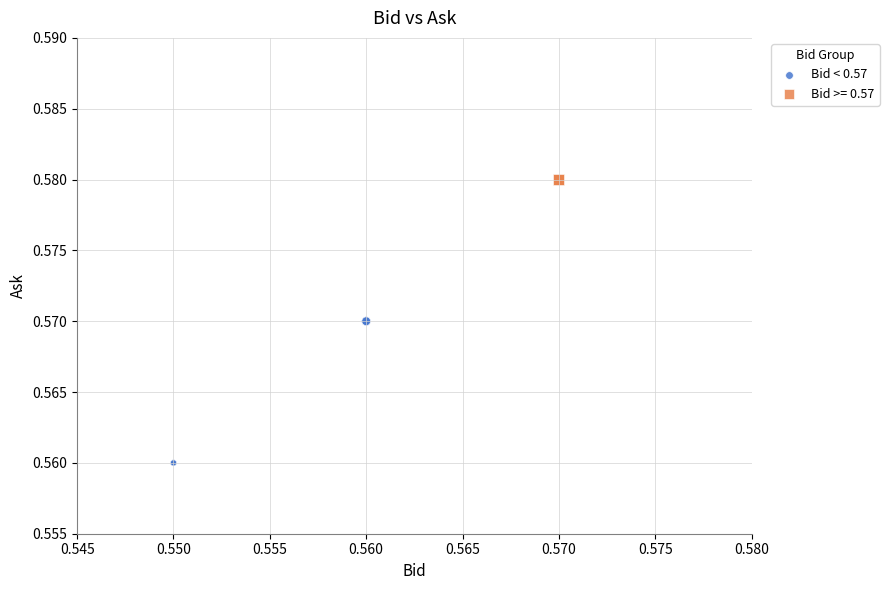

Which series reaches the maximum Y coordinate?

Bid >= 0.57